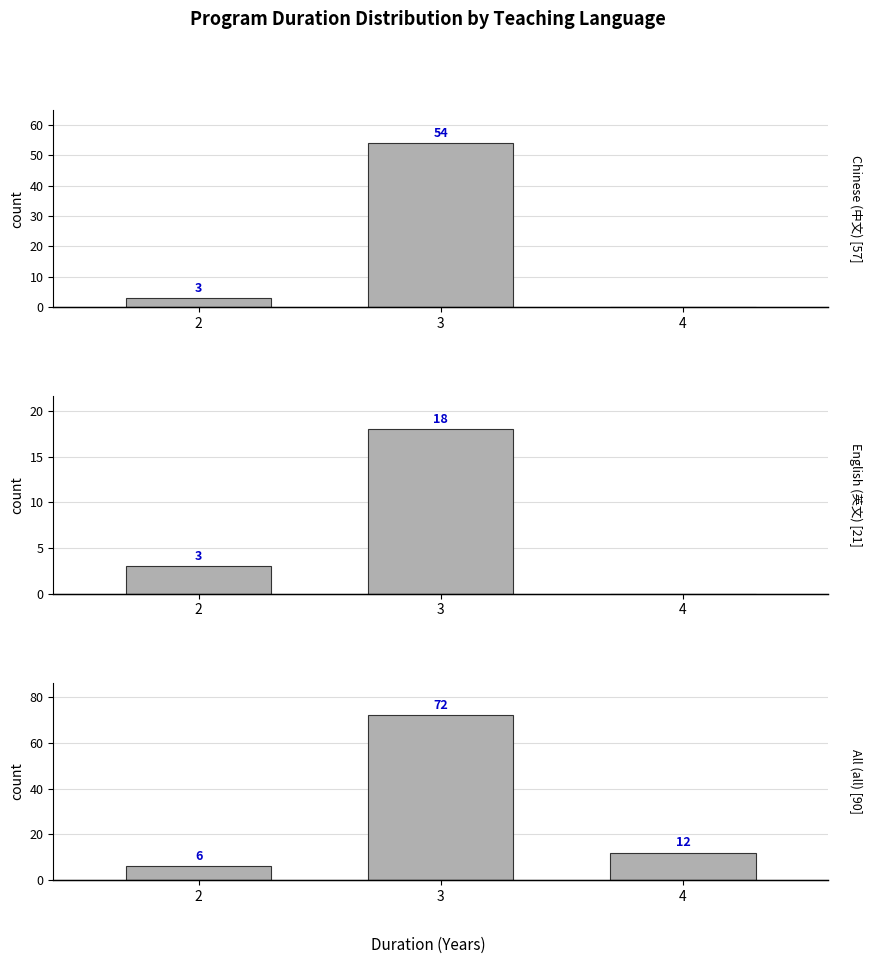

What is the sum of all All (all) values?

90